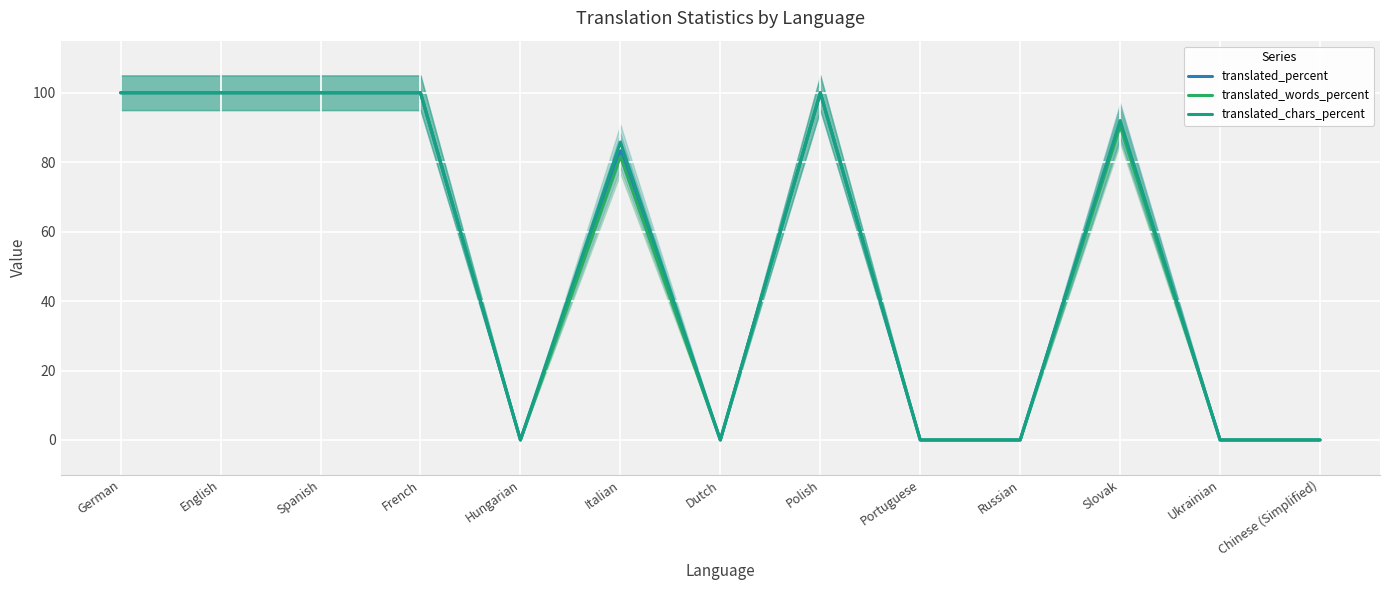

List the labels in order of translated_chars_percent value, smallest first.

Hungarian, Dutch, Portuguese, Russian, Ukrainian, Chinese (Simplified), Italian, Slovak, German, English, Spanish, French, Polish